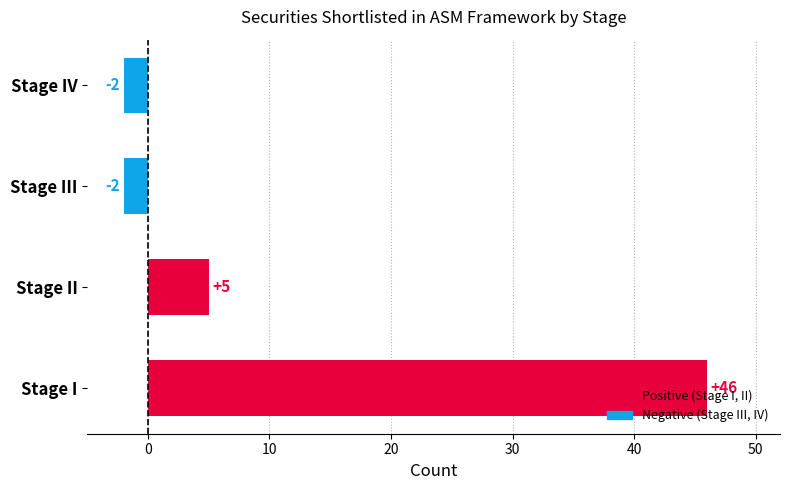

What is the difference between the maximum and minimum values?

48